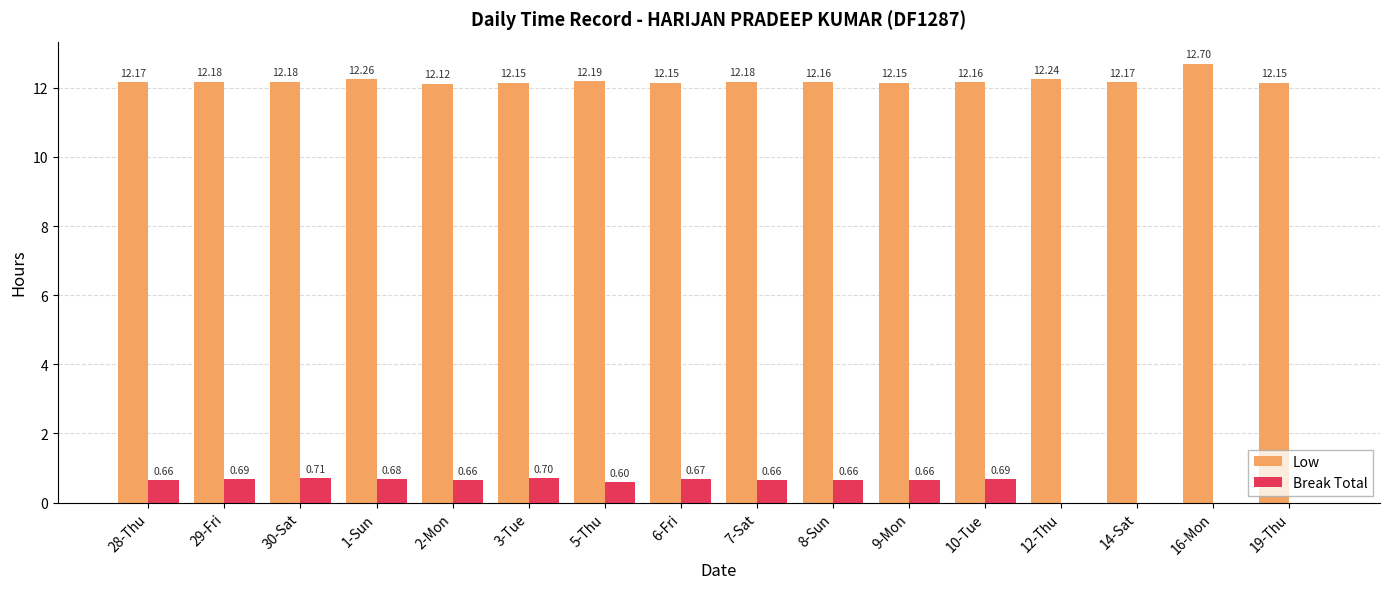

Reading left to right, what are all the values shown in this chart?

Low: 28-Thu=12.2	29-Fri=12.2	30-Sat=12.2	1-Sun=12.3	2-Mon=12.1	3-Tue=12.2	5-Thu=12.2	6-Fri=12.2	7-Sat=12.2	8-Sun=12.2	9-Mon=12.2	10-Tue=12.2	12-Thu=12.2	14-Sat=12.2	16-Mon=12.7	19-Thu=12.2
Break Total: 28-Thu=0.7	29-Fri=0.7	30-Sat=0.7	1-Sun=0.7	2-Mon=0.7	3-Tue=0.7	5-Thu=0.6	6-Fri=0.7	7-Sat=0.7	8-Sun=0.7	9-Mon=0.7	10-Tue=0.7	12-Thu=0.0	14-Sat=0.0	16-Mon=0.0	19-Thu=0.0